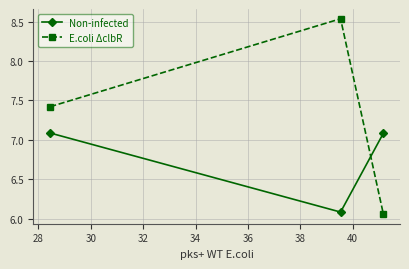

Does the chart display data point markers on the line(s)?

Yes